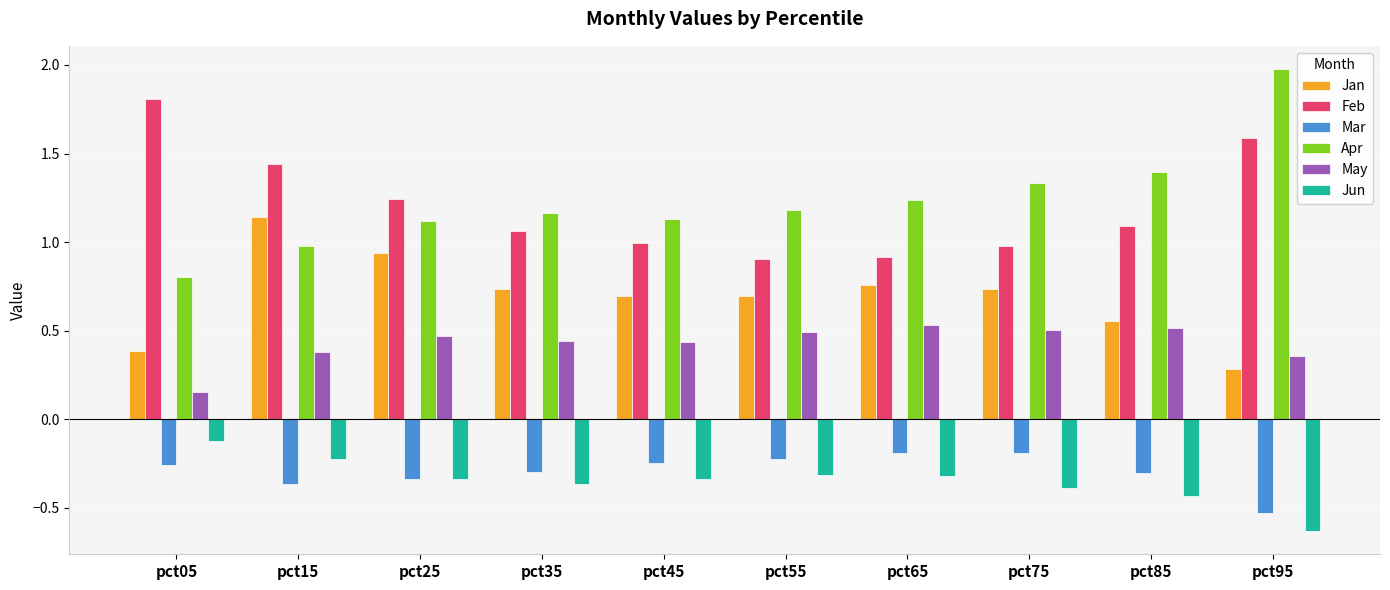

Are the bars horizontal?

No